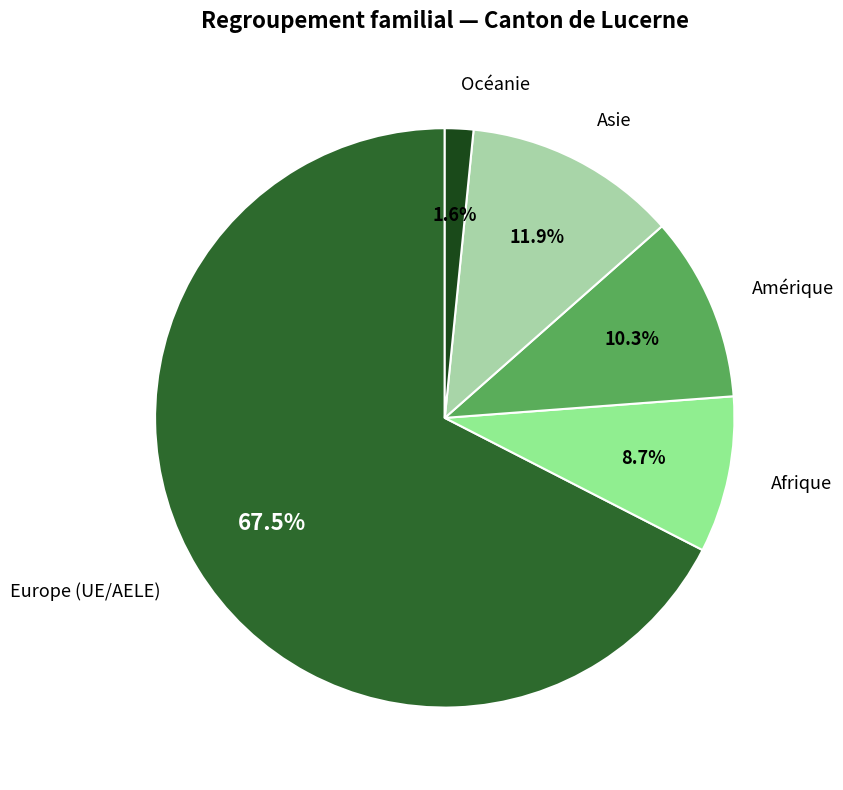

Approximately how many times larger is the value at Océanie compared to Afrique?

0.2